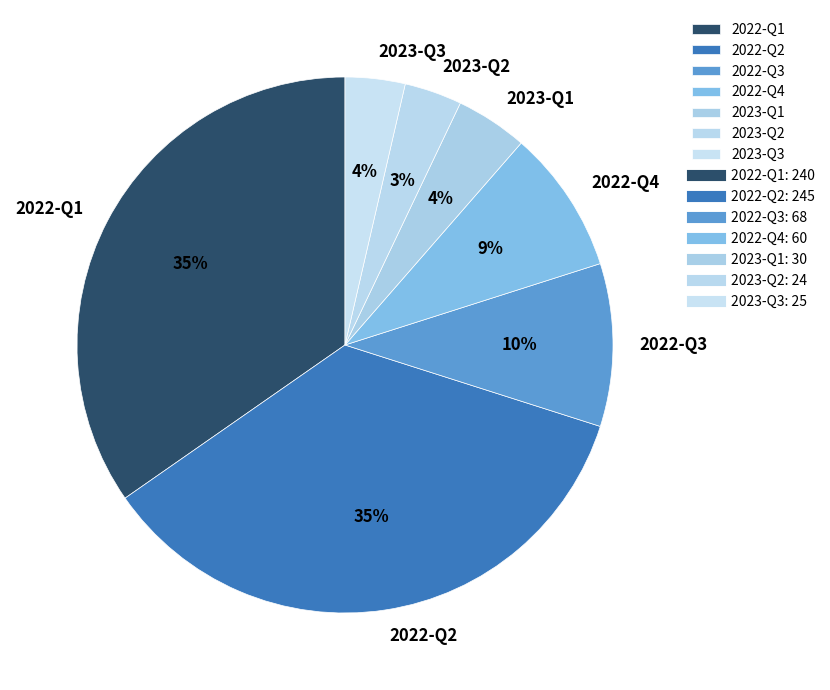

Count the number of slices in the pie.

7